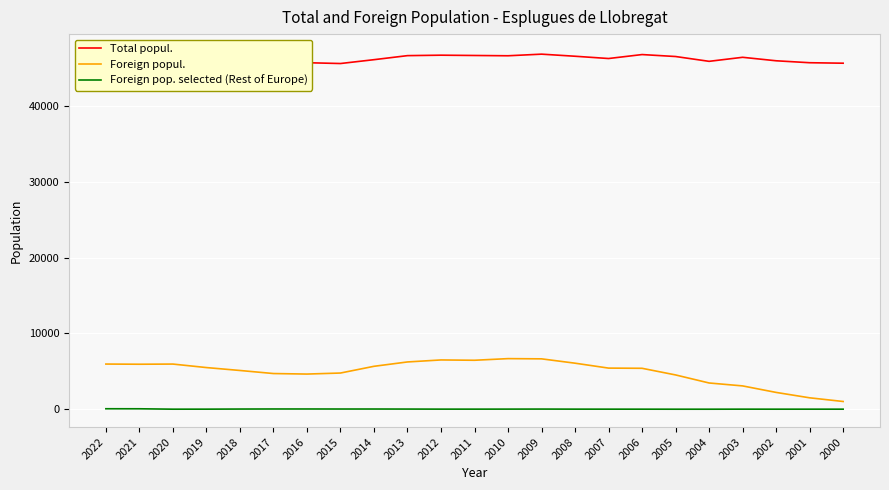

Reading left to right, transcribe all the data shown in this chart.

Total popul.: 2022=46414	2021=46777	2020=47150	2019=46680	2018=46355	2017=45890	2016=45733	2015=45626	2014=46133	2013=46667	2012=46726	2011=46687	2010=46649	2009=46862	2008=46586	2007=46286	2006=46808	2005=46550	2004=45915	2003=46447	2002=45988	2001=45731	2000=45668
Foreign popul.: 2022=5966	2021=5942	2020=5964	2019=5502	2018=5118	2017=4714	2016=4645	2015=4781	2014=5669	2013=6244	2012=6508	2011=6466	2010=6682	2009=6653	2008=6080	2007=5431	2006=5406	2005=4530	2004=3468	2003=3082	2002=2223	2001=1511	2000=1026
Foreign pop. selected (Rest of Europe): 2022=67	2021=63	2020=11	2019=14	2018=29	2017=37	2016=37	2015=32	2014=32	2013=26	2012=17	2011=16	2010=20	2009=25	2008=16	2007=14	2006=12	2005=8	2004=8	2003=14	2002=11	2001=12	2000=12